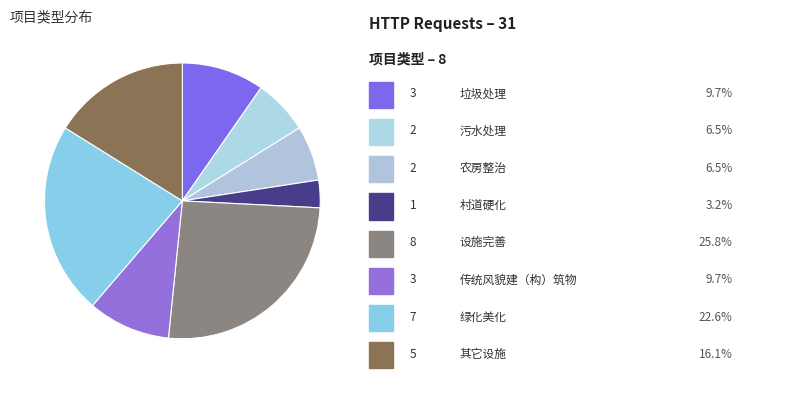

How many slices are in this pie chart?

8